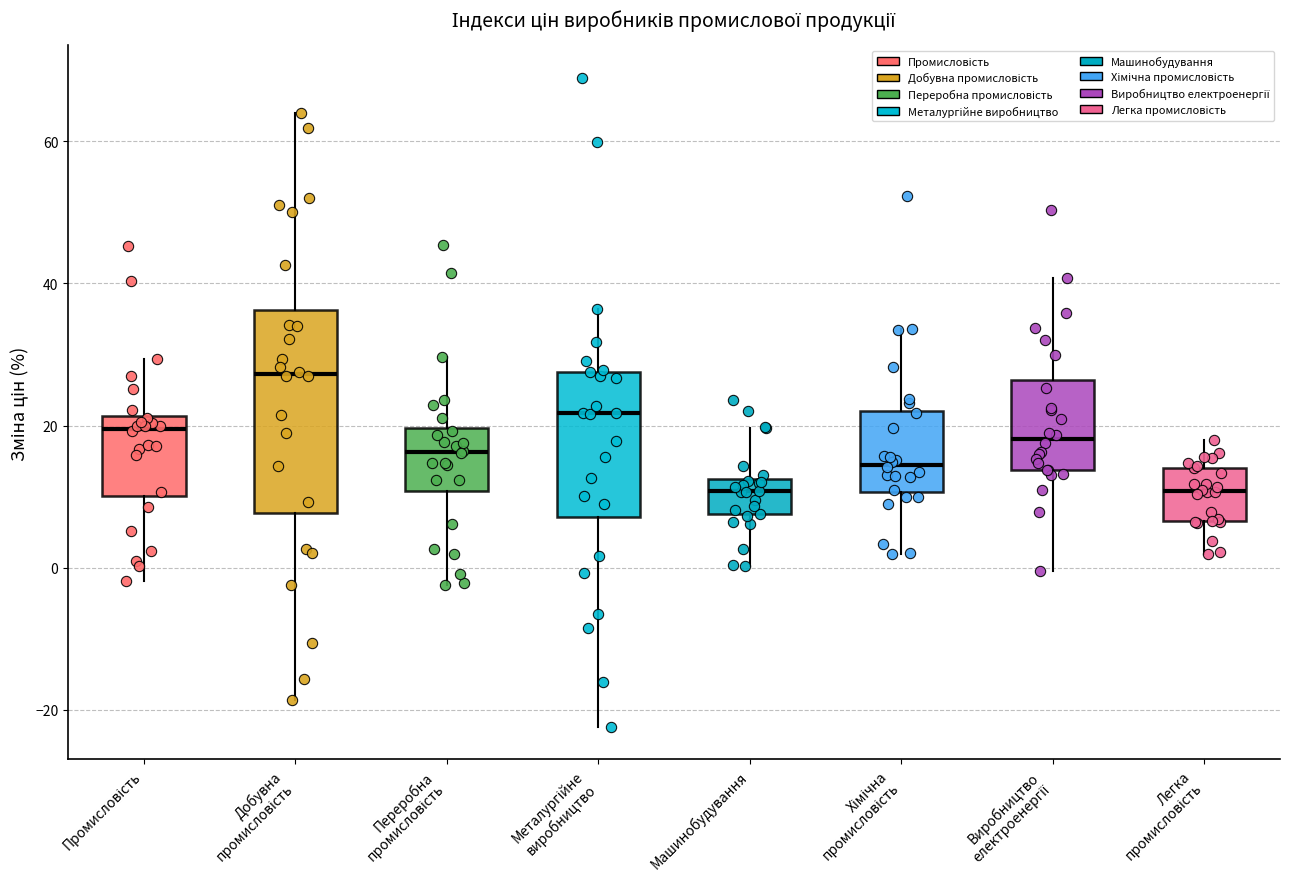

Which box's median line is the highest?

Добувна промисловість